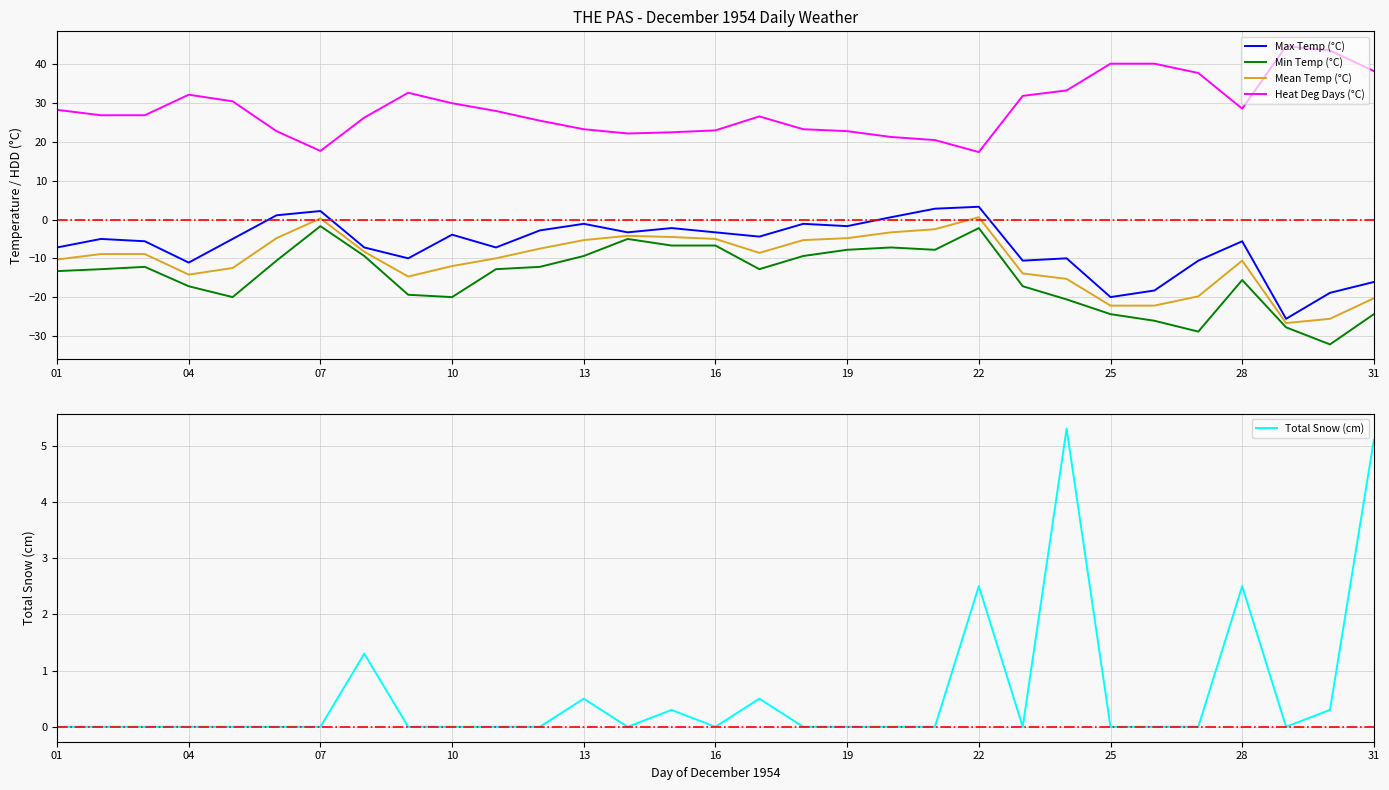

In Total Snow (cm), how many points are higher than both neighbors (excluding endpoints)?

7